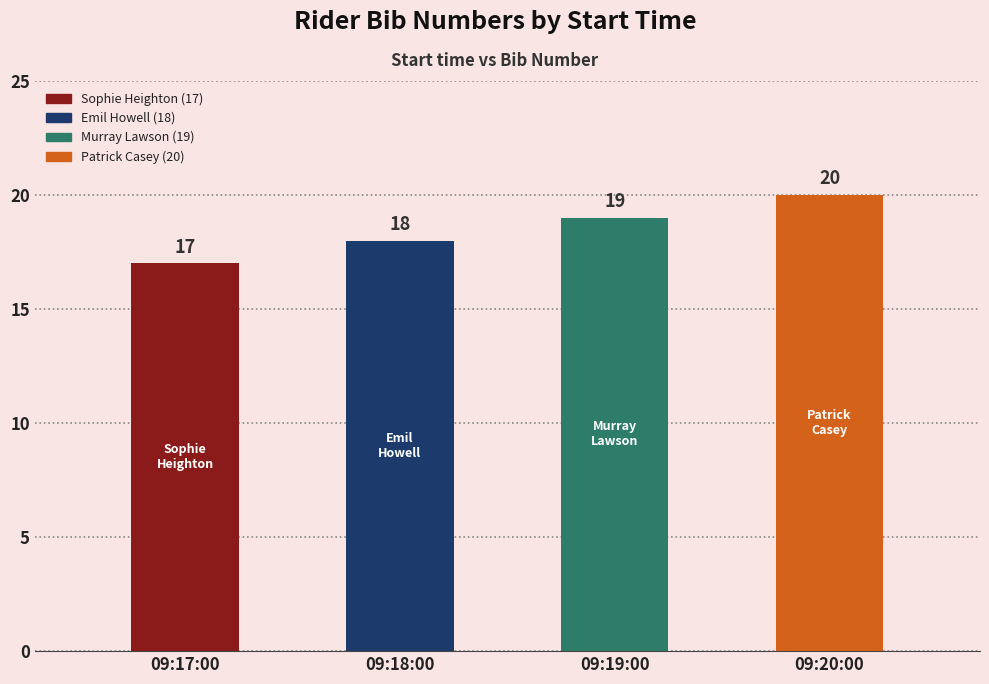

How many bars are there in total?

4